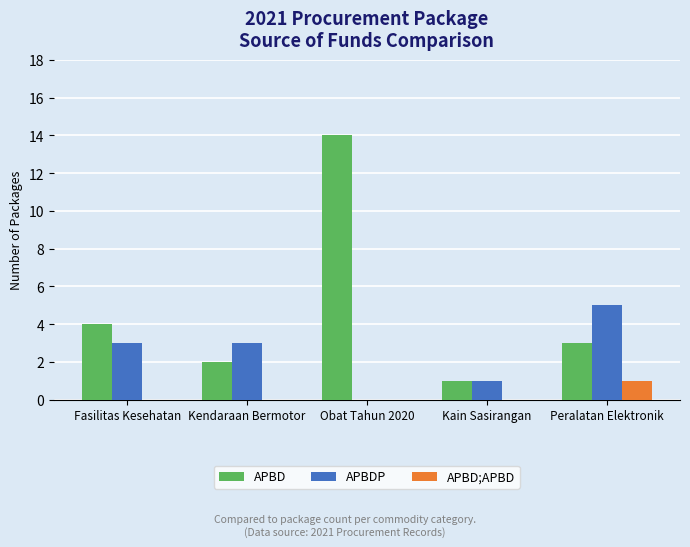

Is the value of APBD;APBD at Kain Sasirangan greater than the value of APBDP at Peralatan Elektronik?

No